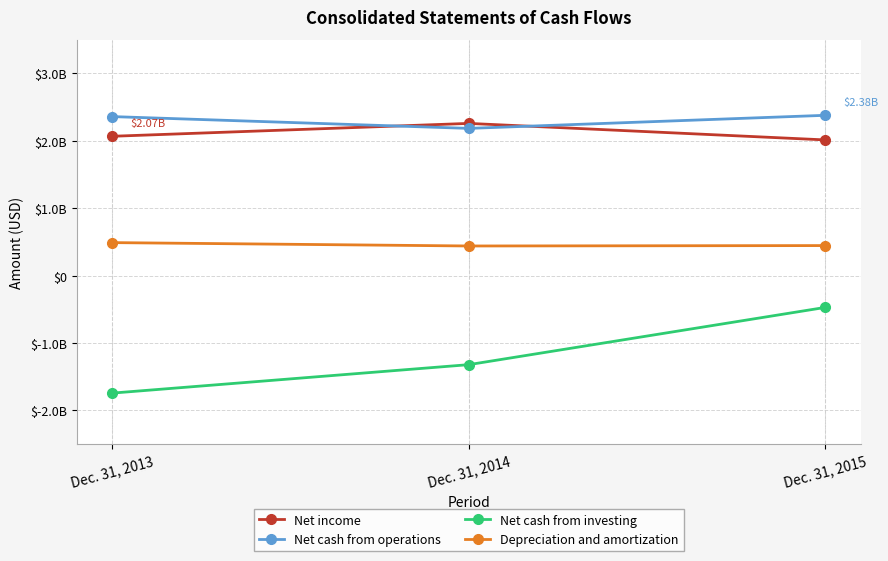

Is this an area chart (filled region under the line)?

No